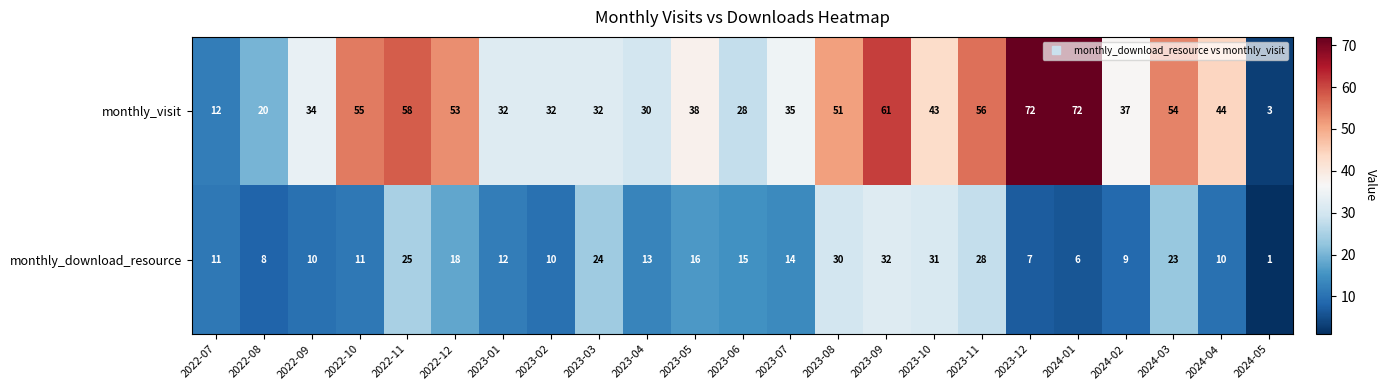

The value of monthly_visit at 2024-03 is 54. True or false?

True